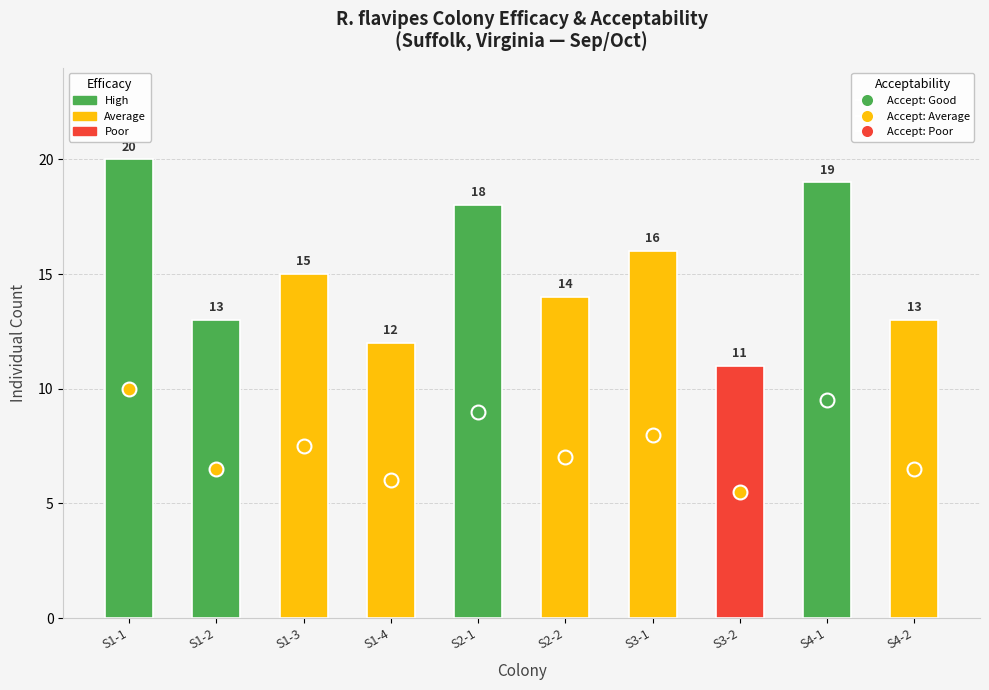

What is the difference between the maximum and minimum values?

9